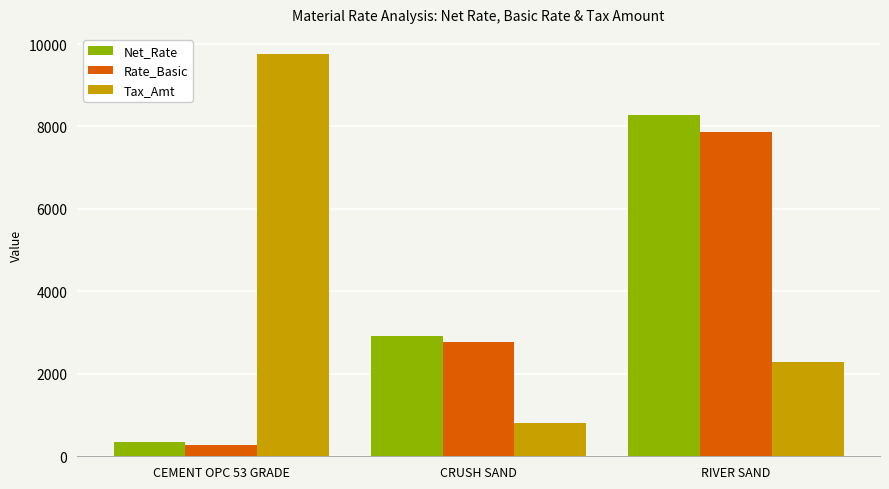

Reading right to left, extract all data points from this chart.

Net_Rate: 8268.8	2922.2	358.4
Rate_Basic: 7875.0	2783.0	280.0
Tax_Amt: 2297.3	811.9	9758.0